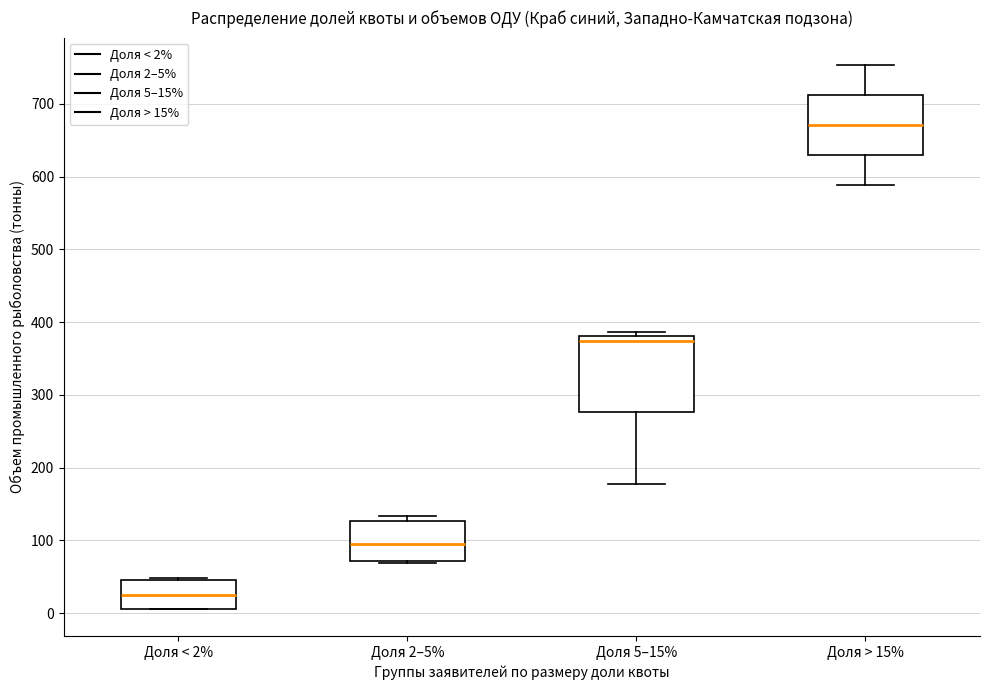

Where is the upper edge of the box for Доля 2–5% on the y-axis? The values are not printed on the chart, so give them approximately, as read against the axis.

130